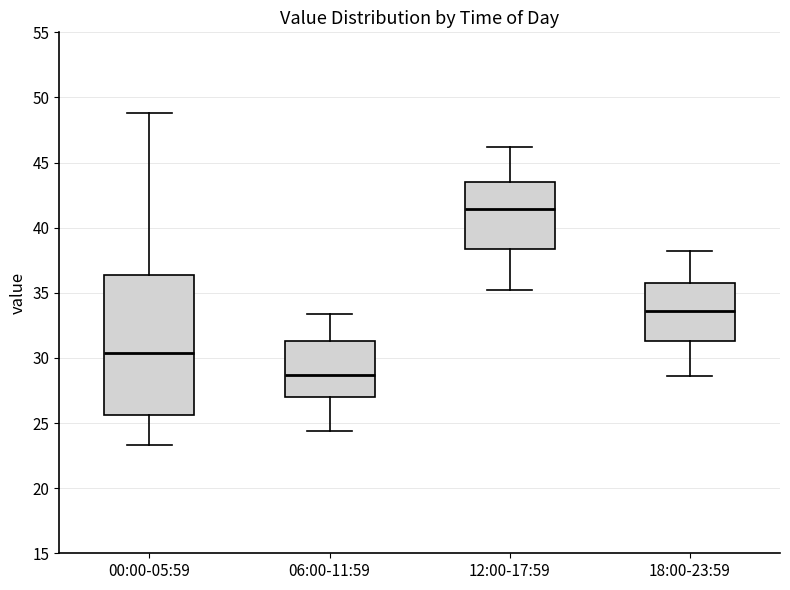

Comparing the boxes themselves (not the whiskers), which one is the tallest?

00:00-05:59